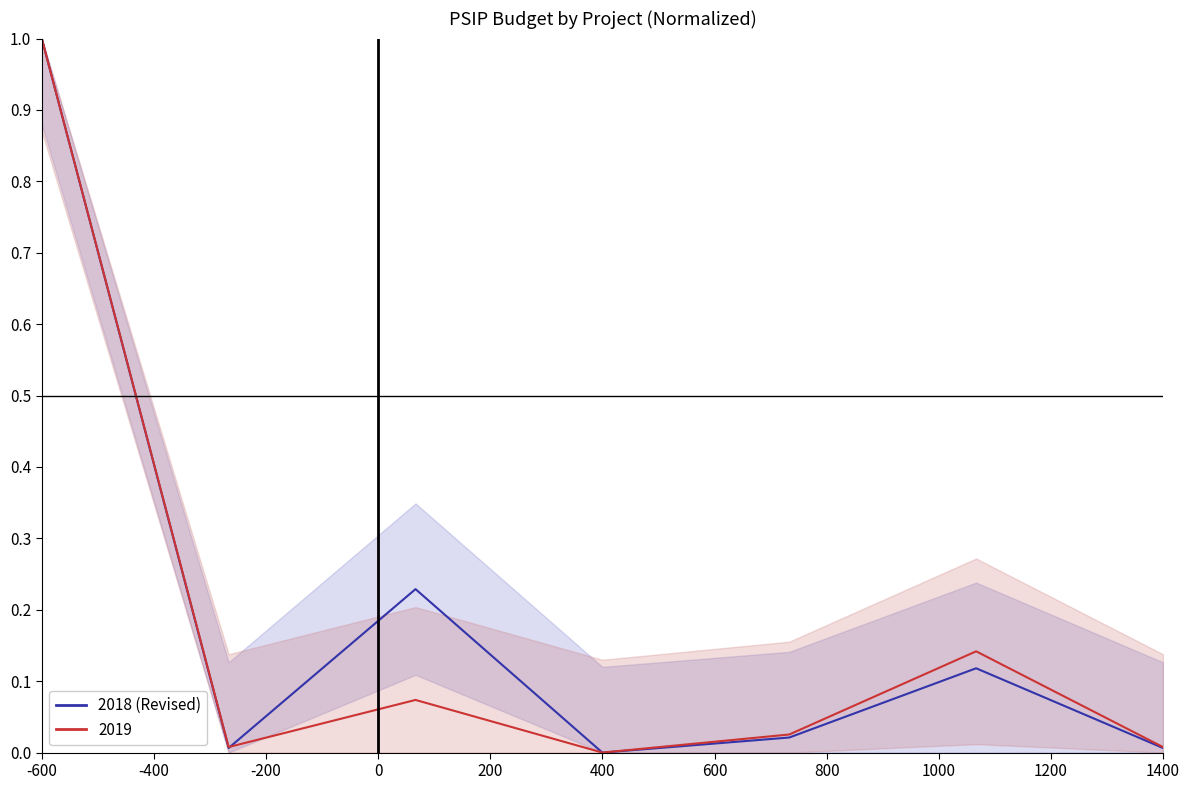

True or false: 2017 (Actual) has more than 1 points higher than both neighbors.

True